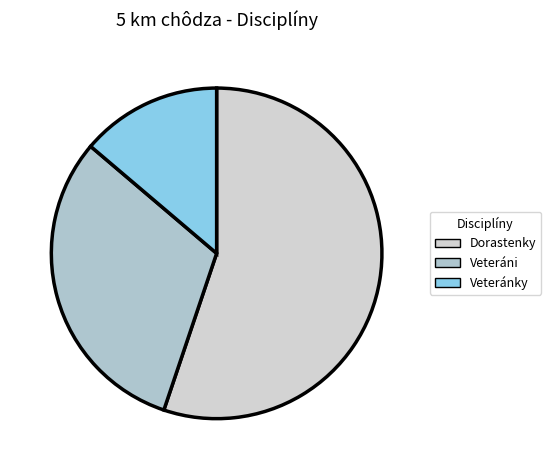

What is the smallest slice in the pie chart?

5 km chôdza - Veteránky